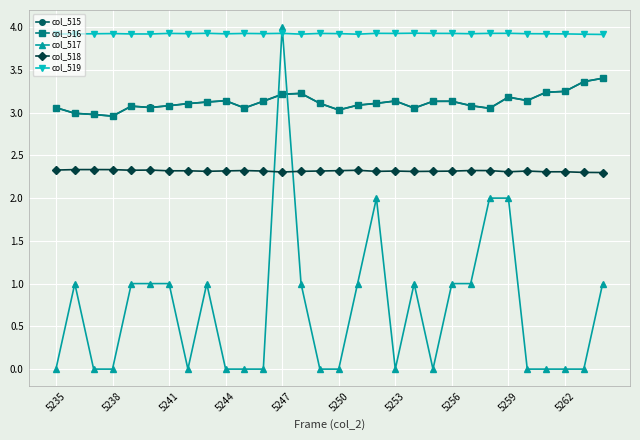

How many intersections are there between col_517 and col_515?

2